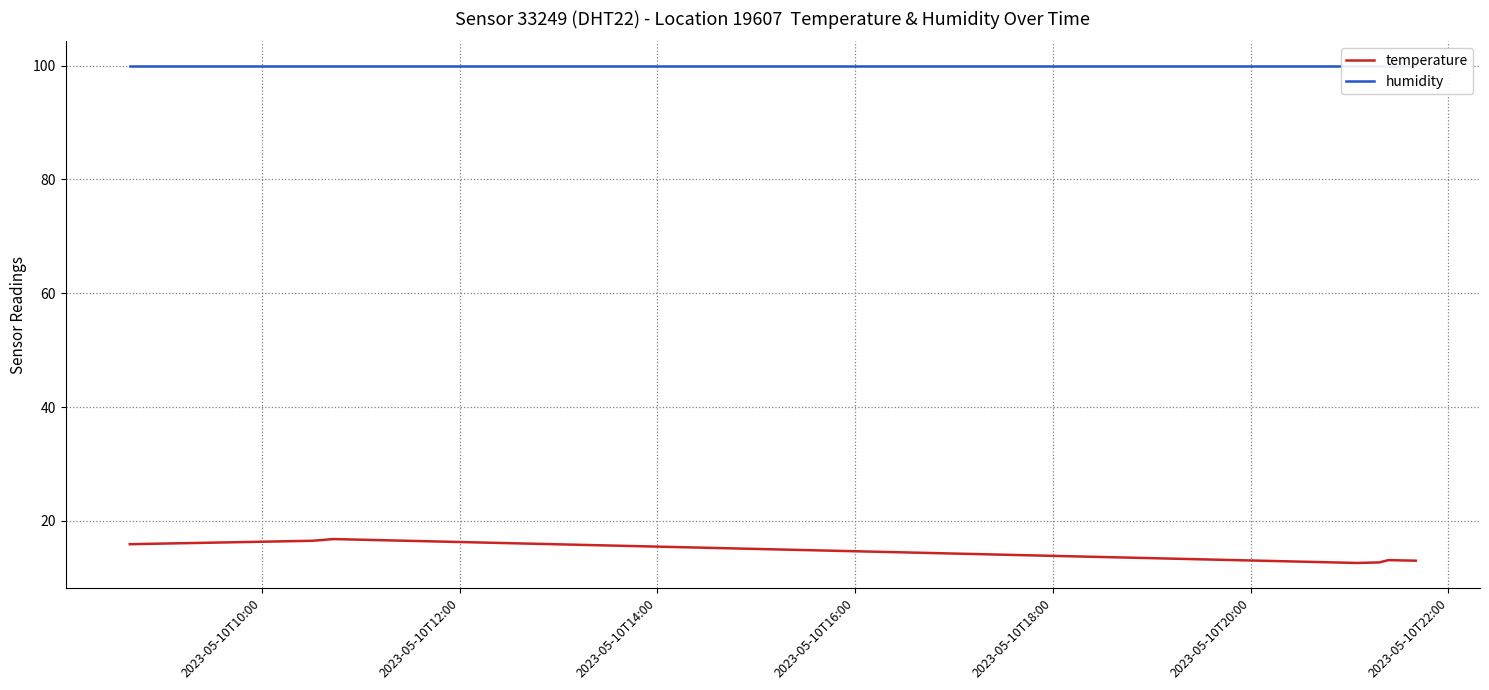

Reading left to right, transcribe all the data shown in this chart.

temperature: 15.9	16.5	16.8	12.6	12.7	13.1	13.0
humidity: 99.9	99.9	99.9	99.9	99.9	99.9	99.9